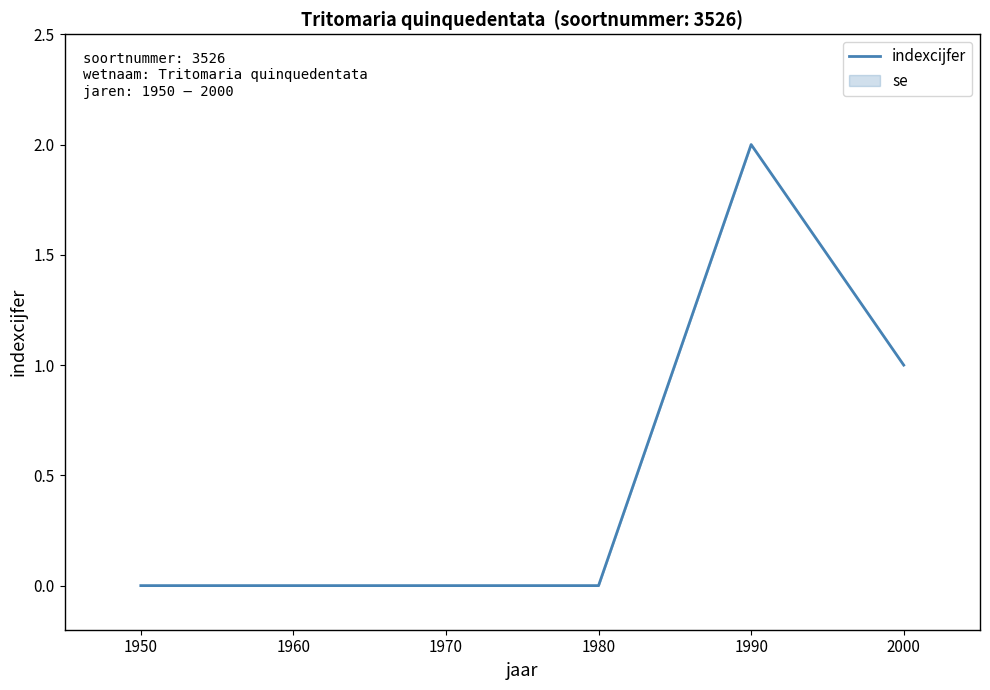

How many interior local peaks (higher than both neighbors) does the data have?

1